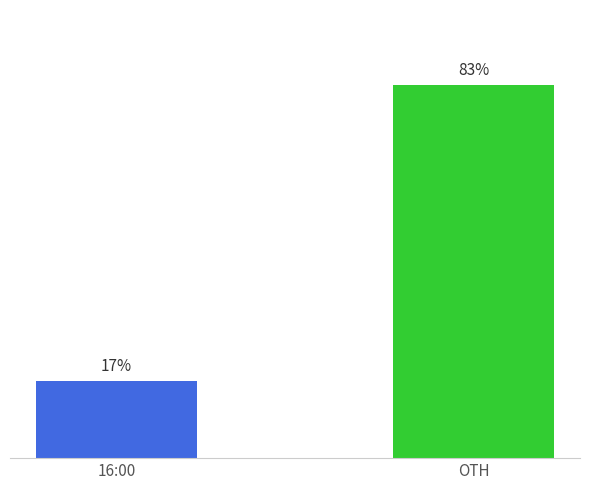

What is the label of the 2nd bar from the left?

OTH